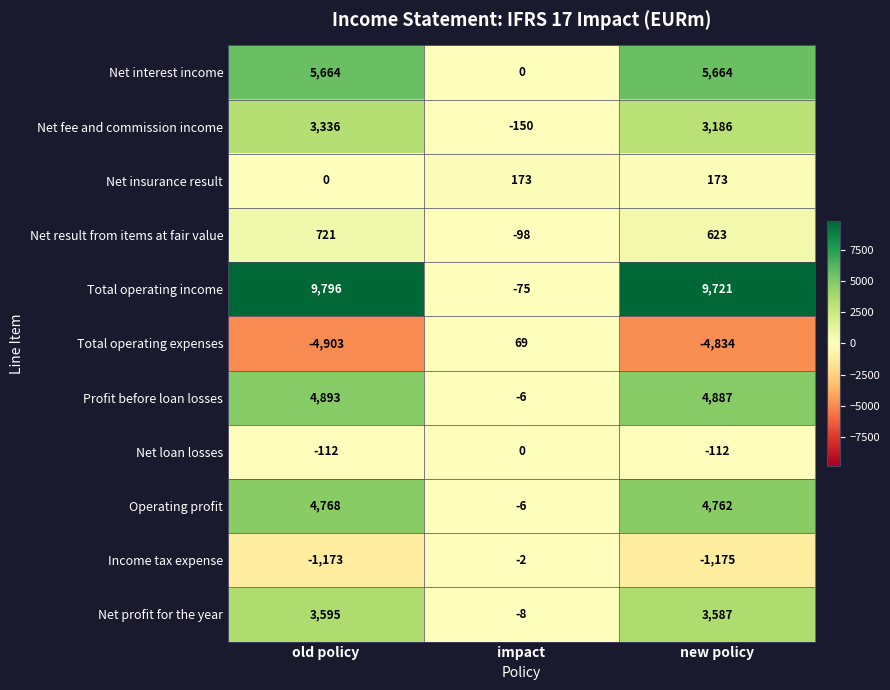

What is the average value of the Profit before loan losses series?

3258